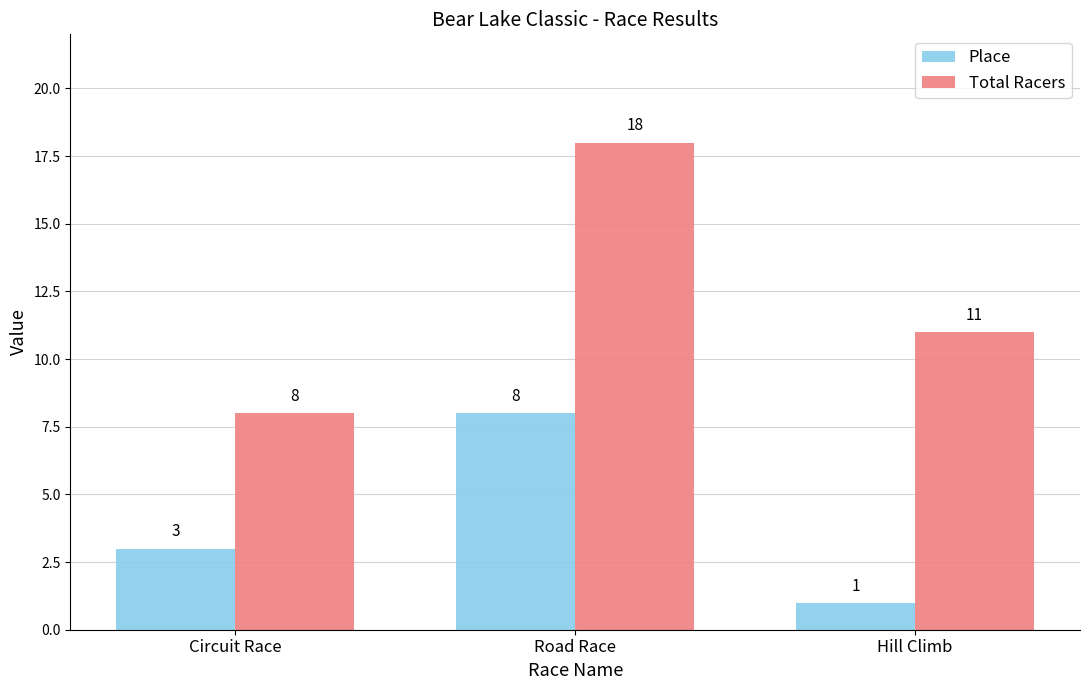

What is the minimum value for Total Racers?

8